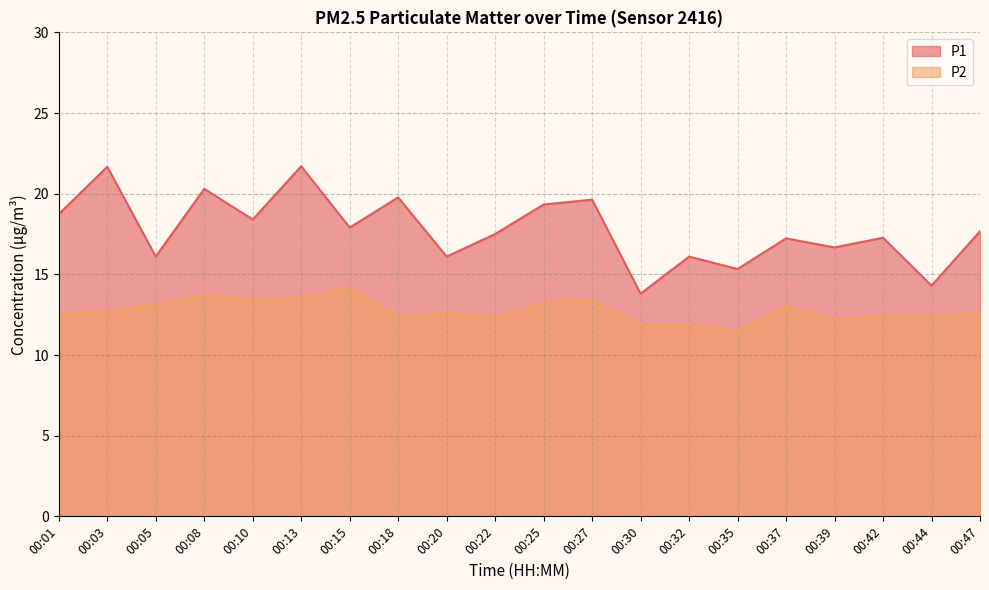

Reading left to right, list all the values displayed in this chart.

P1: 00:01=18.7	00:03=21.7	00:05=16.1	00:08=20.3	00:10=18.4	00:13=21.7	00:15=17.9	00:18=19.8	00:20=16.1	00:22=17.5	00:25=19.3	00:27=19.6	00:30=13.8	00:32=16.1	00:35=15.3	00:37=17.2	00:39=16.7	00:42=17.3	00:44=14.3	00:47=17.7
P2: 00:01=12.6	00:03=12.7	00:05=13.2	00:08=13.7	00:10=13.5	00:13=13.5	00:15=14.2	00:18=12.4	00:20=12.6	00:22=12.4	00:25=13.2	00:27=13.4	00:30=11.9	00:32=11.9	00:35=11.5	00:37=13.0	00:39=12.2	00:42=12.4	00:44=12.4	00:47=12.6